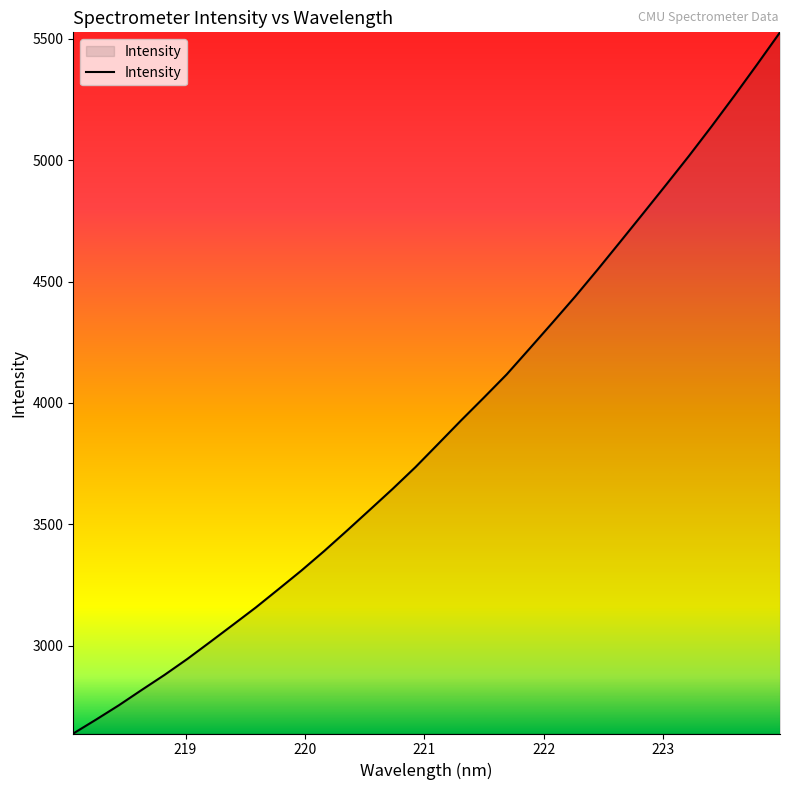

What is the maximum value shown in the chart?

5526.2